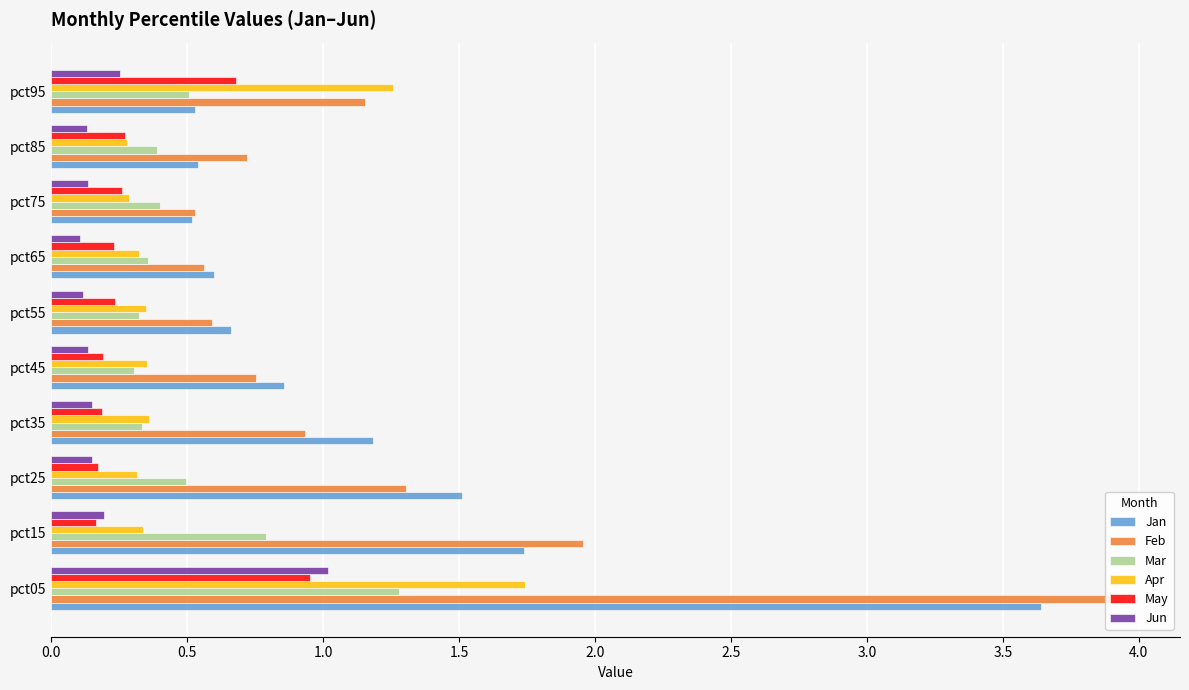

How many bars are there in total?

60